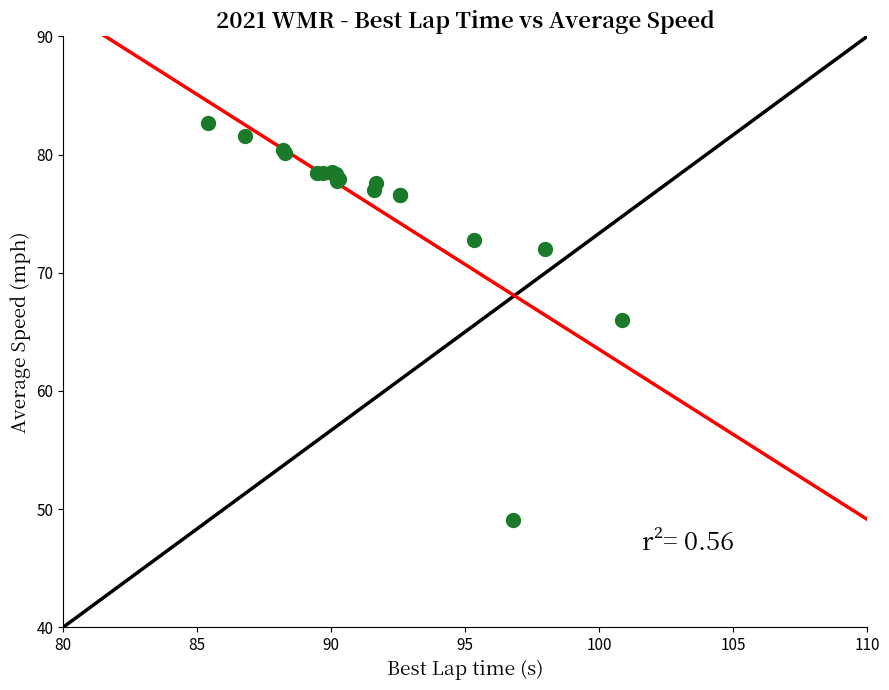

What Y value in the scatter plot is closest to 65?

66.0